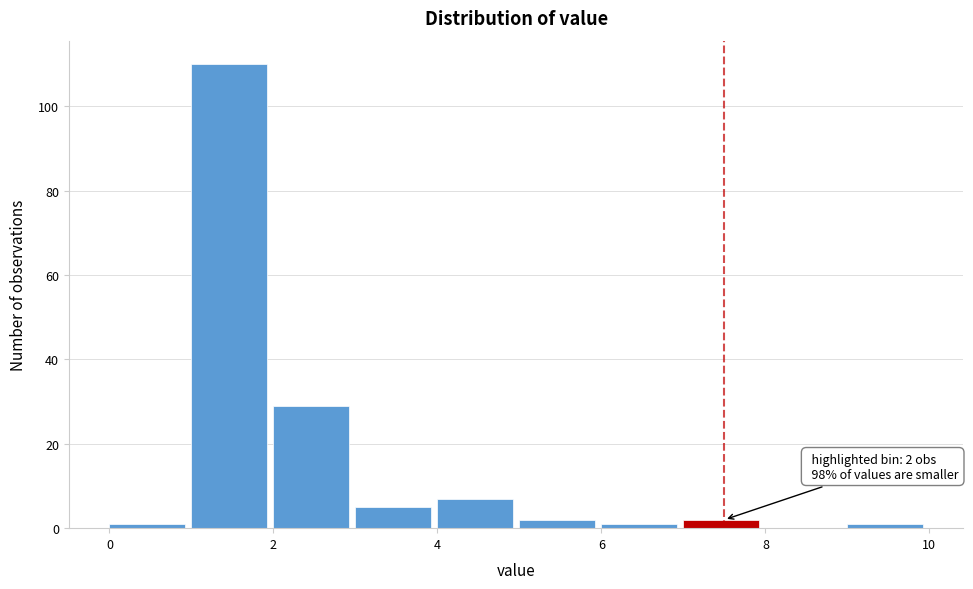

Over which range of the x-axis is the bar tallest?

1 to 2